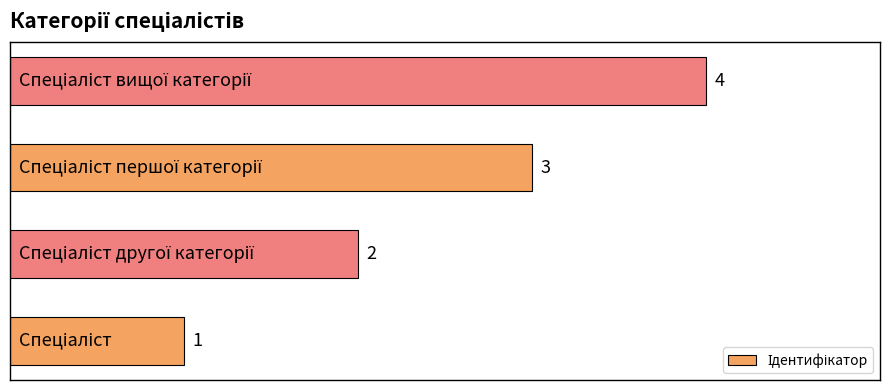

How many series are shown in this chart?

1